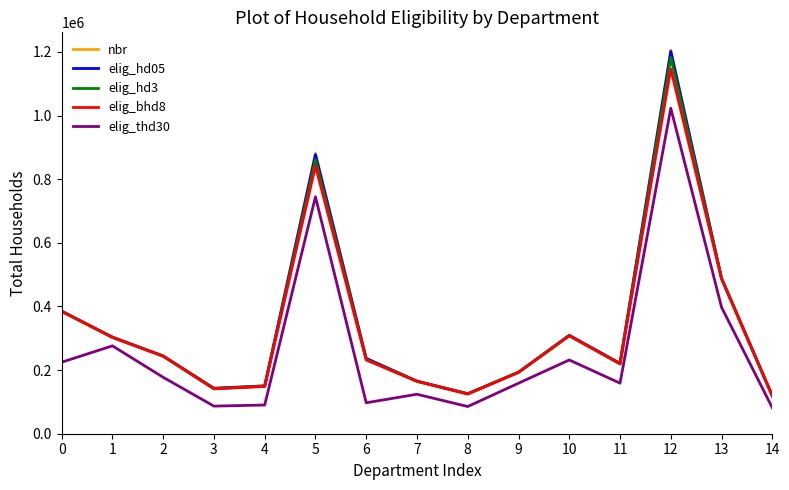

What is the spread (max minus min) of values at 4?

60485